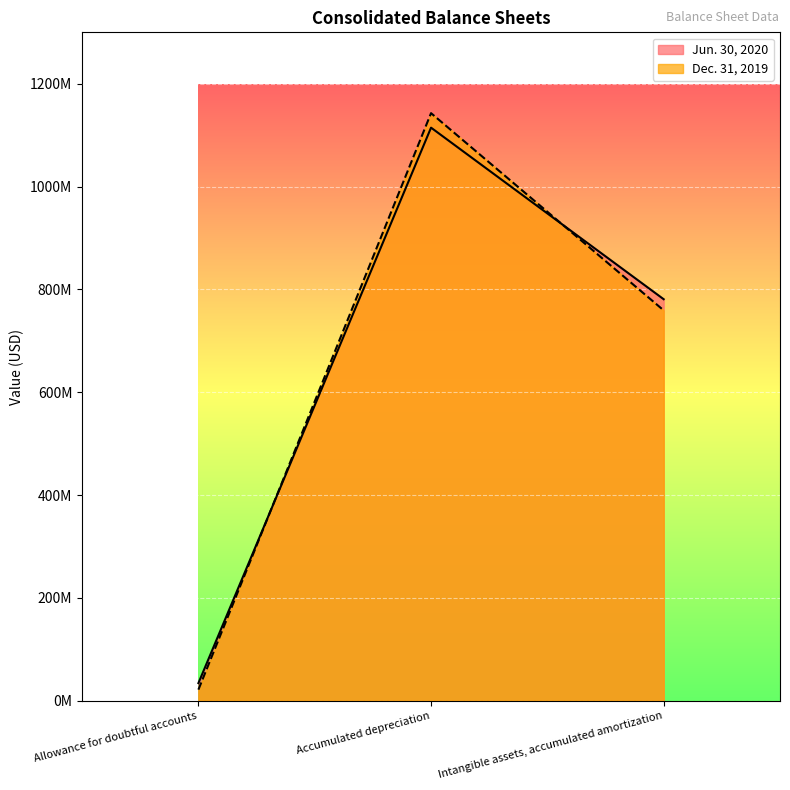

Reading left to right, list all the values displayed in this chart.

Jun. 30, 2020: 34200000	1114600000	780900000
Dec. 31, 2019: 21500000	1142800000	759200000